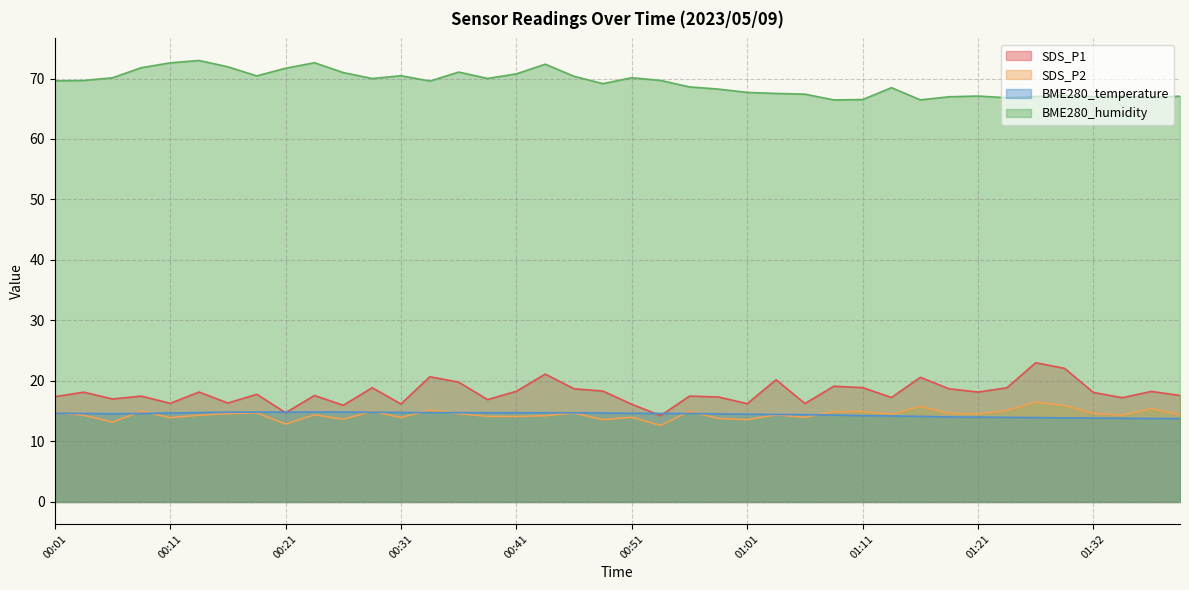

What is the average value of the BME280_humidity series?

69.2